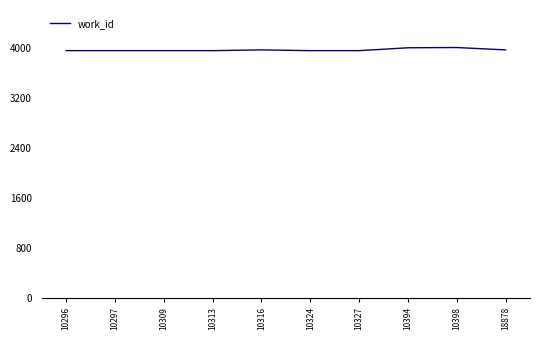

How many lines are shown in the chart?

1